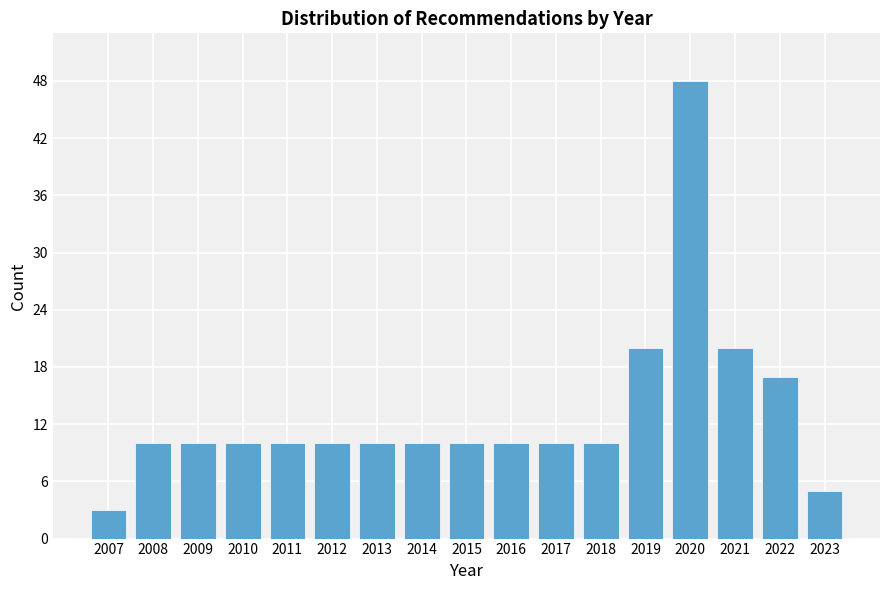

Reading left to right, list all the values displayed in this chart.

3	10	10	10	10	10	10	10	10	10	10	10	20	48	20	17	5